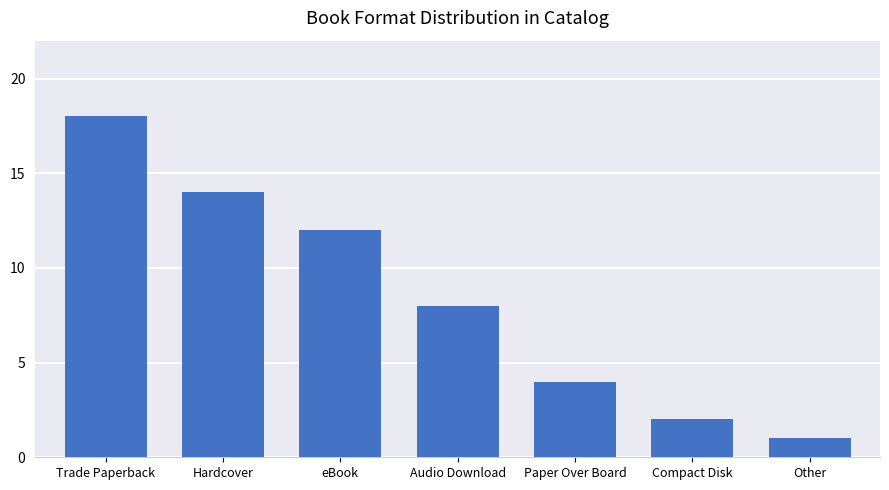

What is the greatest value displayed?

18